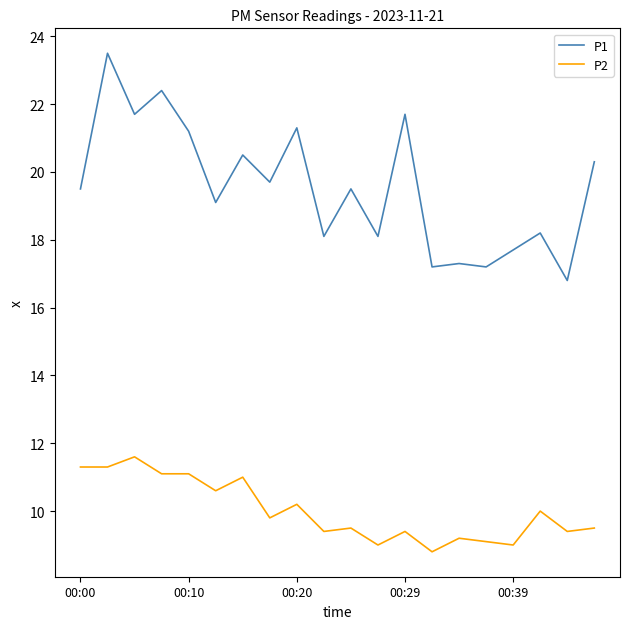

Which series has the widest spread of values?

P1